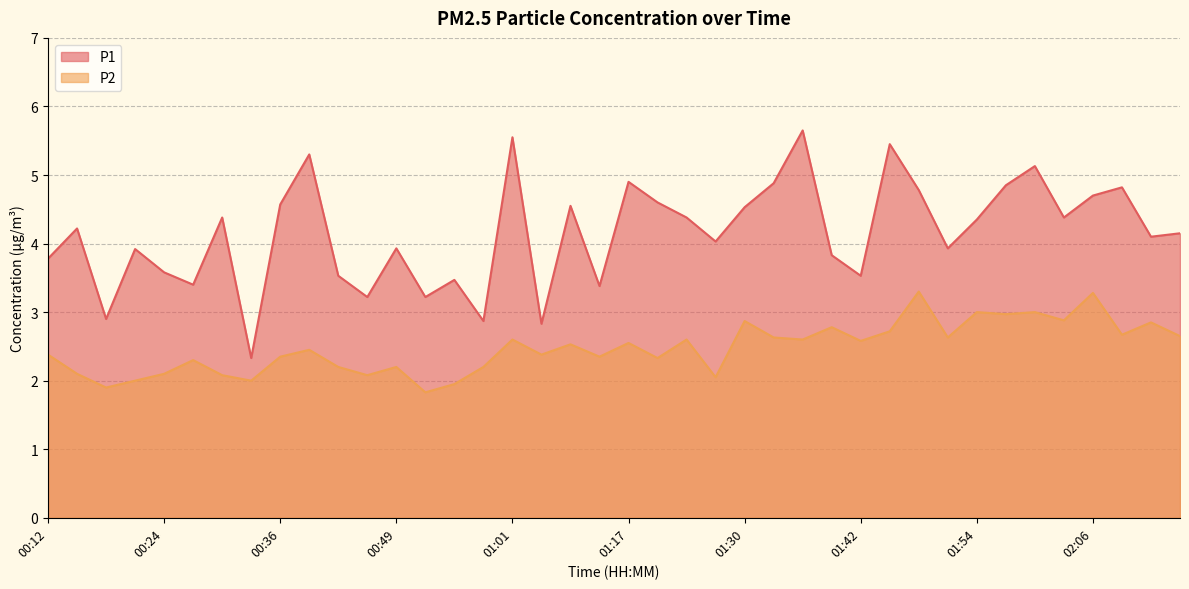

Which category has the lowest value in the P2 series?

00:52